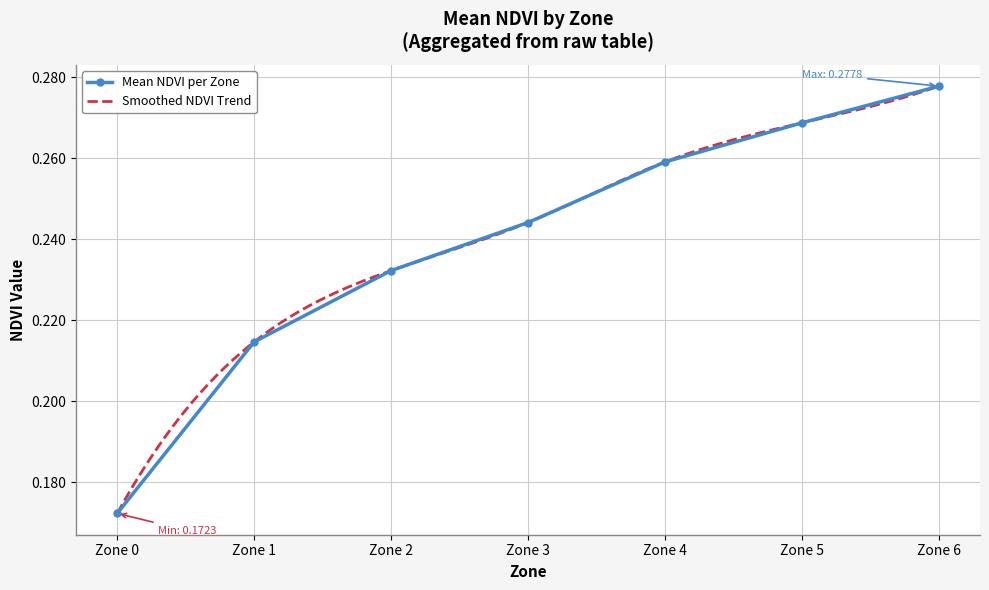

What is the sum of the values at Zone 6 and Zone 3?

0.5